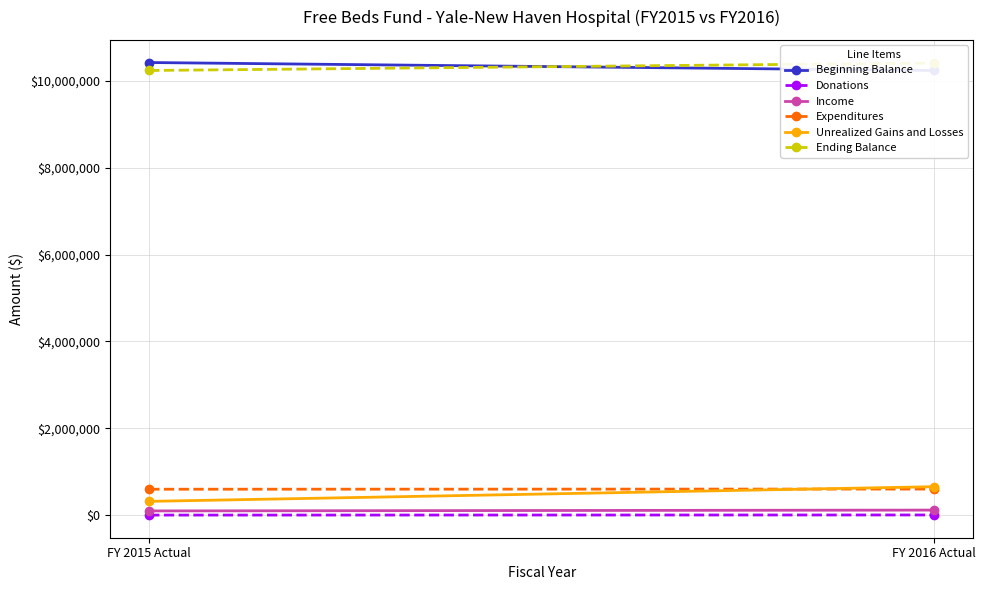

How many Unrealized Gains and Losses values are between 316124 and 654060?

2